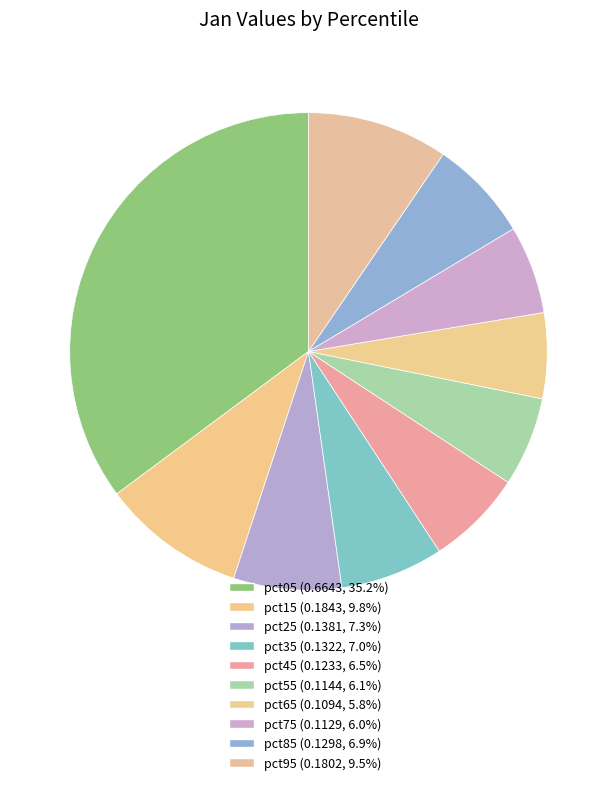

How many segments does this pie chart have?

10